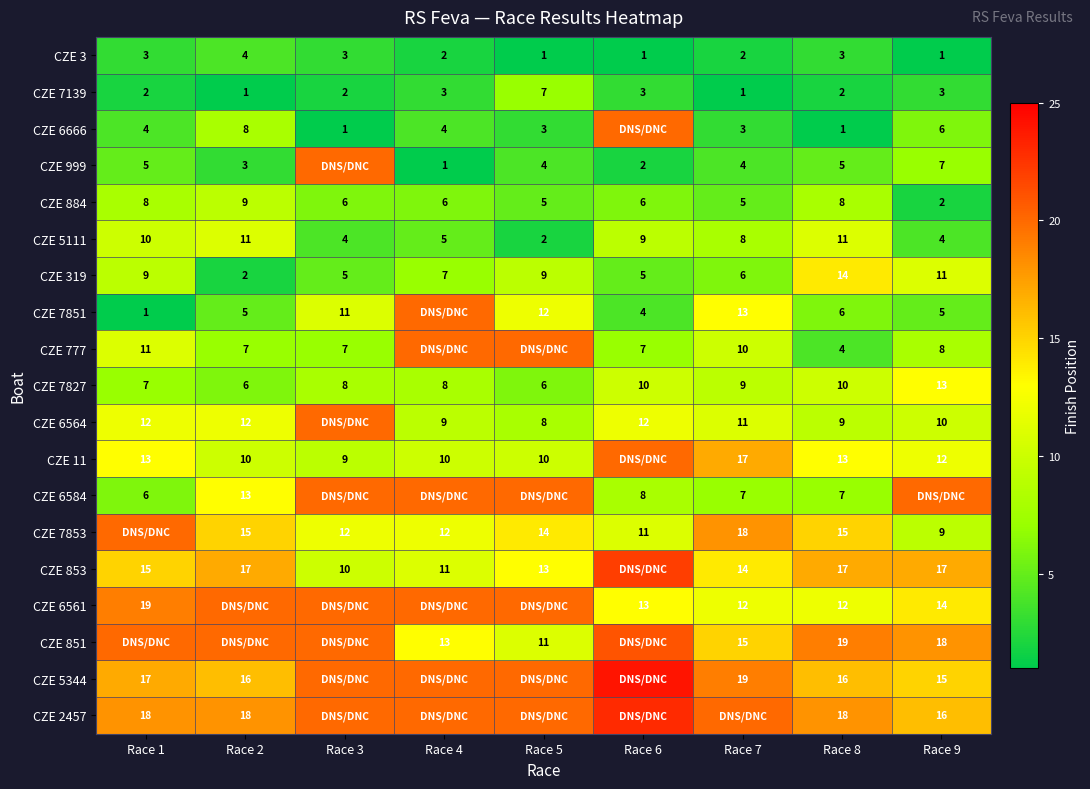

What is the difference between the second highest and second lowest values in the CZE 319 series?

6